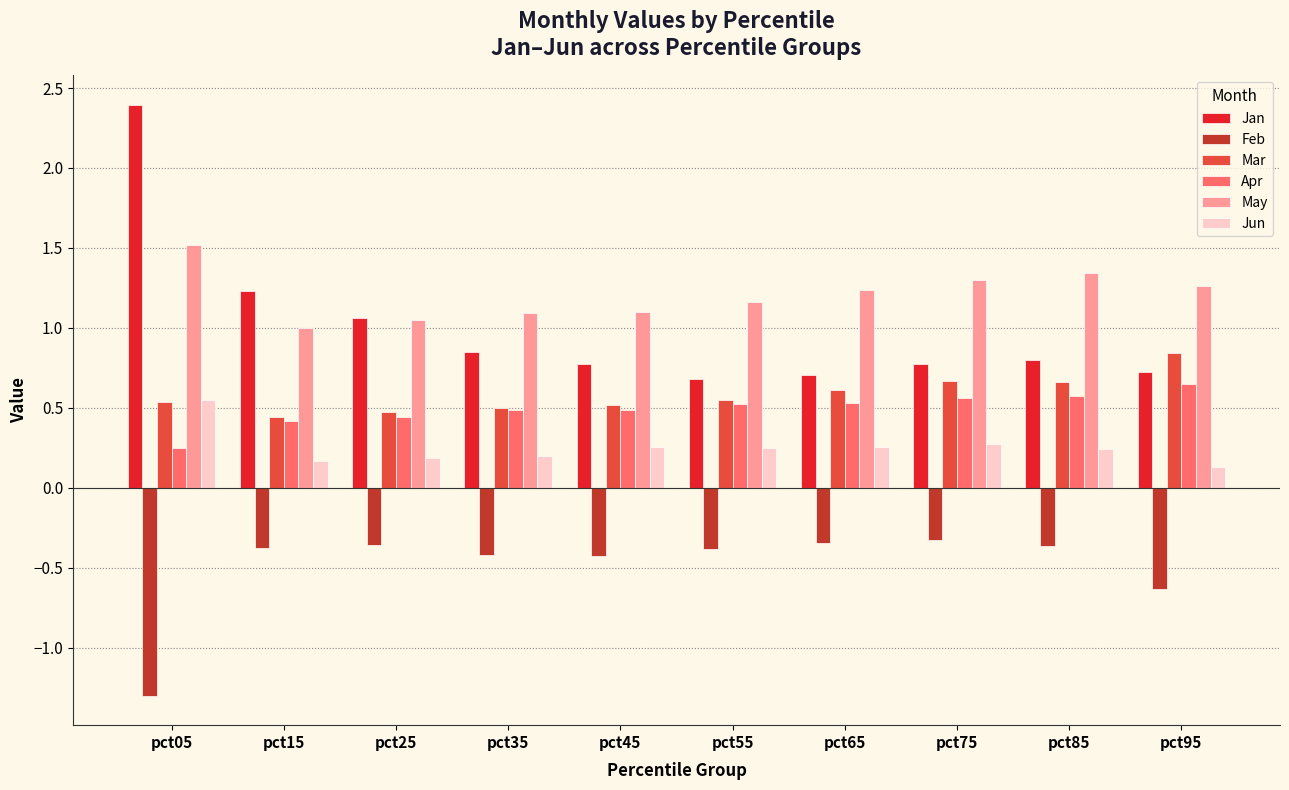

What is the lowest value of the Jun series?

0.1